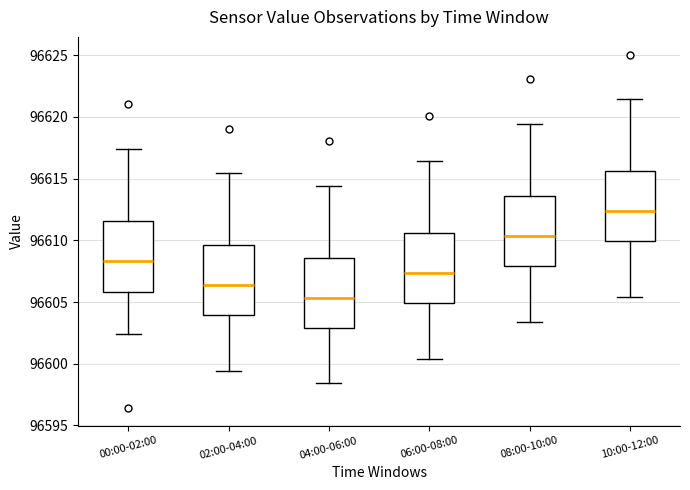

Reading left to right, transcribe this box plot: for each box, give where its median line is, the range the box spans, and where its two whiskers end, as read against the y-axis. The values are not printed on the chart, so give them approximately, as read against the axis.

00:00-02:00: median 96608.5, box 96606.0 to 96611.5, whiskers 96602.5 to 96617.5
02:00-04:00: median 96606.5, box 96604.0 to 96609.5, whiskers 96599.5 to 96615.5
04:00-06:00: median 96605.5, box 96603.0 to 96608.5, whiskers 96598.5 to 96614.5
06:00-08:00: median 96607.5, box 96605.0 to 96610.5, whiskers 96600.5 to 96616.5
08:00-10:00: median 96610.5, box 96608.0 to 96613.5, whiskers 96603.5 to 96619.5
10:00-12:00: median 96612.5, box 96610.0 to 96615.5, whiskers 96605.5 to 96621.5